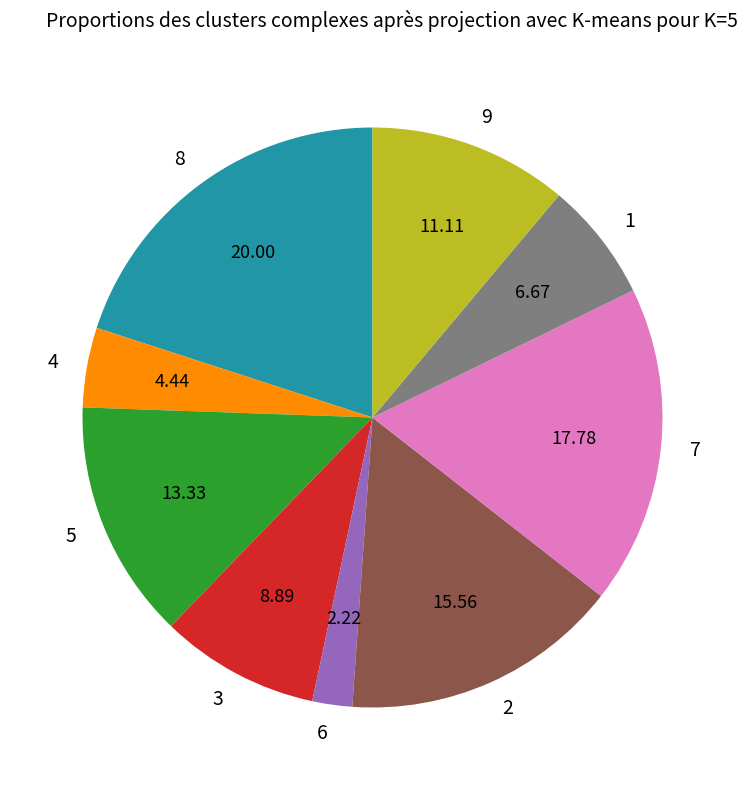

What is the largest slice in the pie chart?

8